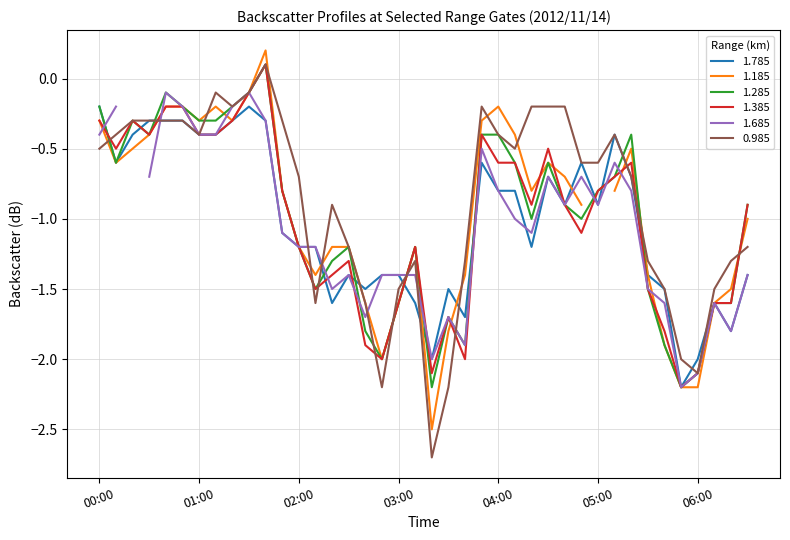

In 1.385, how many points are higher than both neighbors (excluding endpoints)?

8